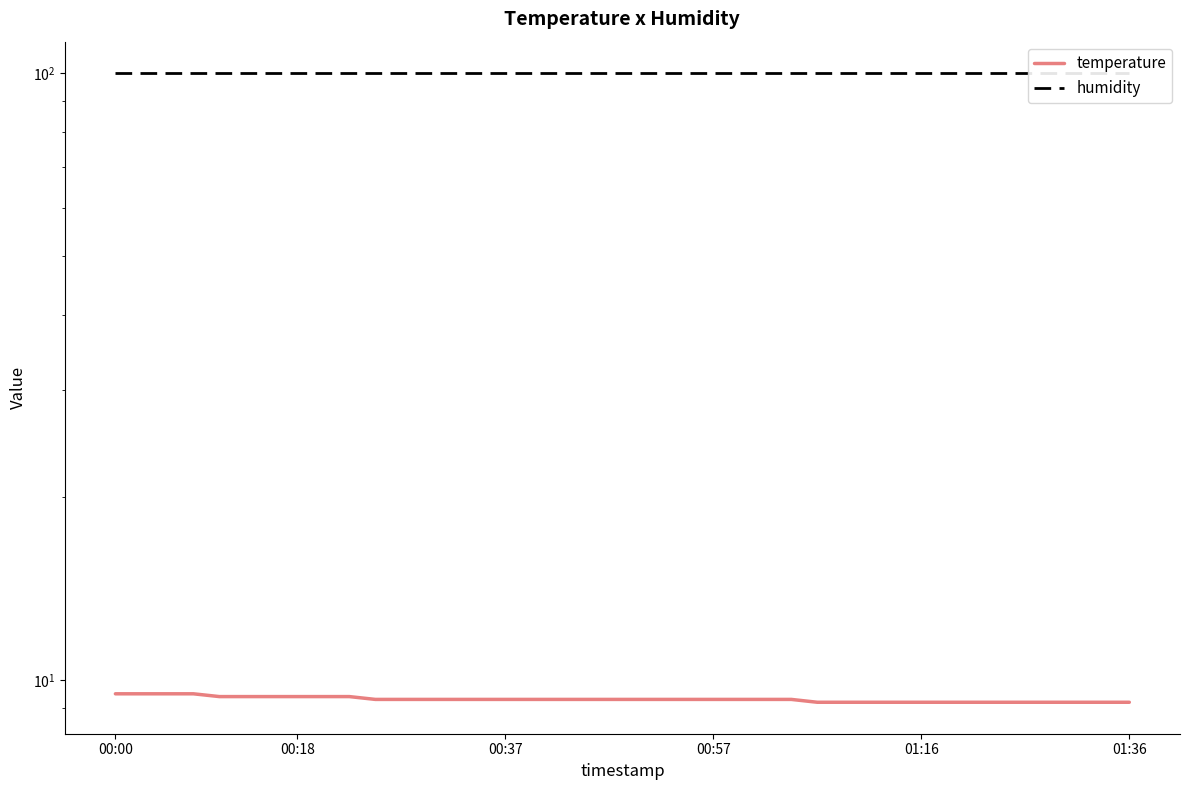

What is the difference between the temperature values at 14 and 36?

0.1